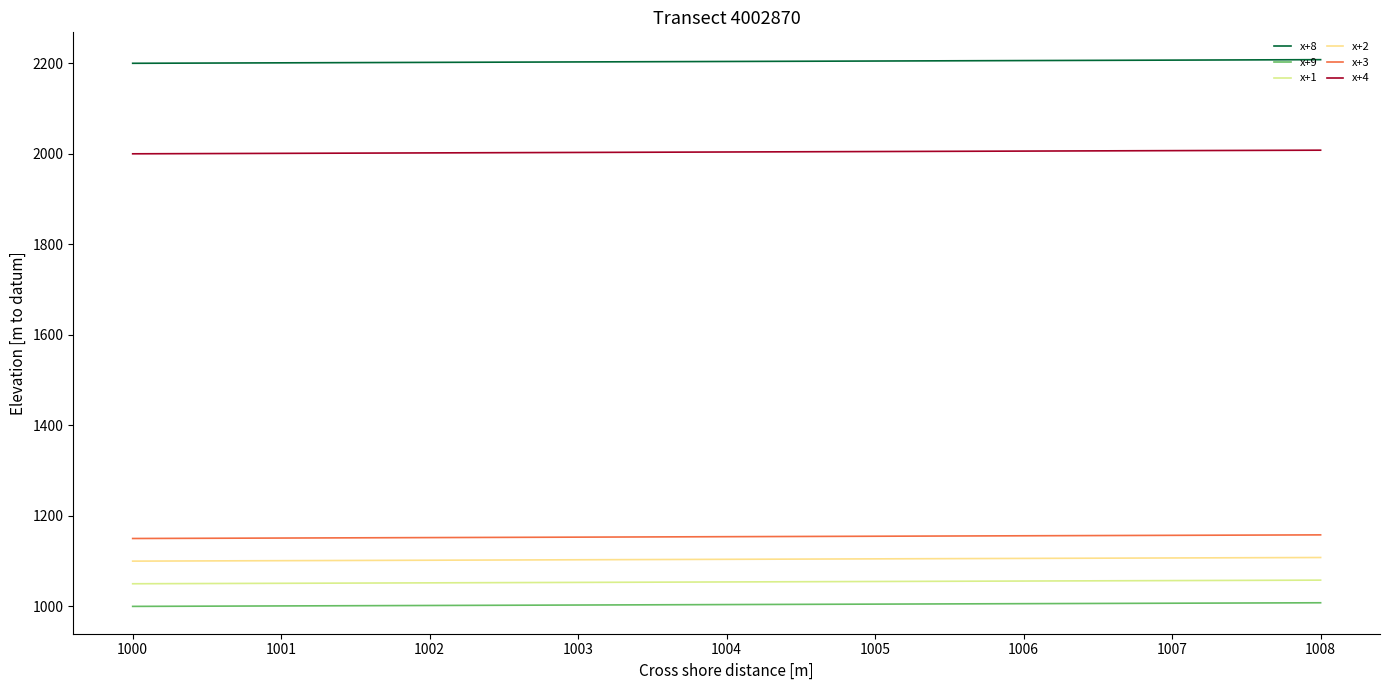

What is the maximum value for x+4?

2008